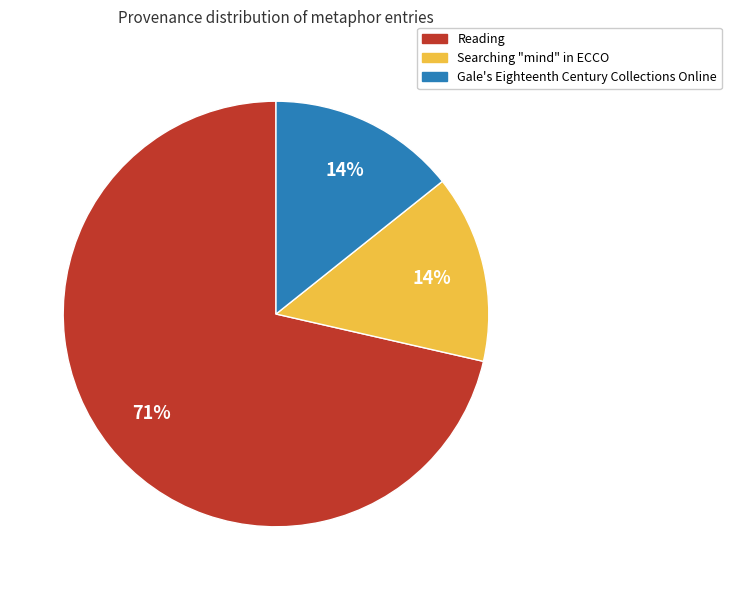

Does any single category account for the majority?

Yes